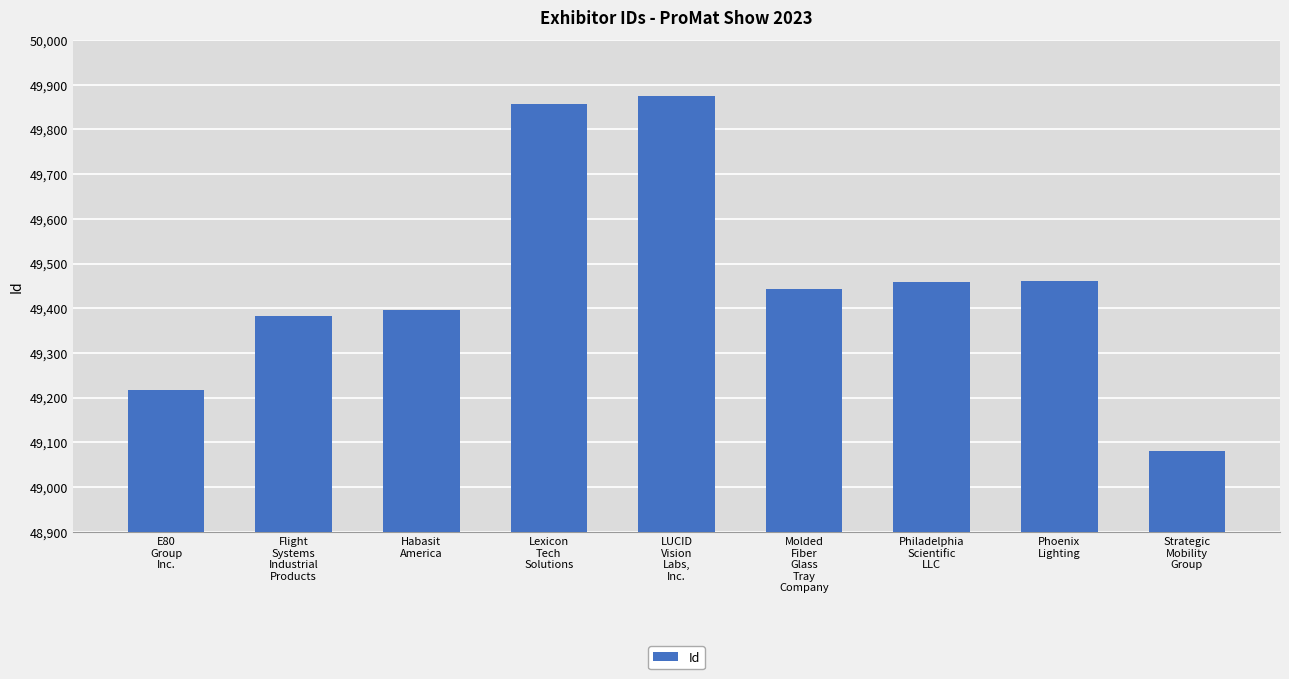

At which category does the chart reach its peak across all series?

LUCID
Vision
Labs,
Inc.